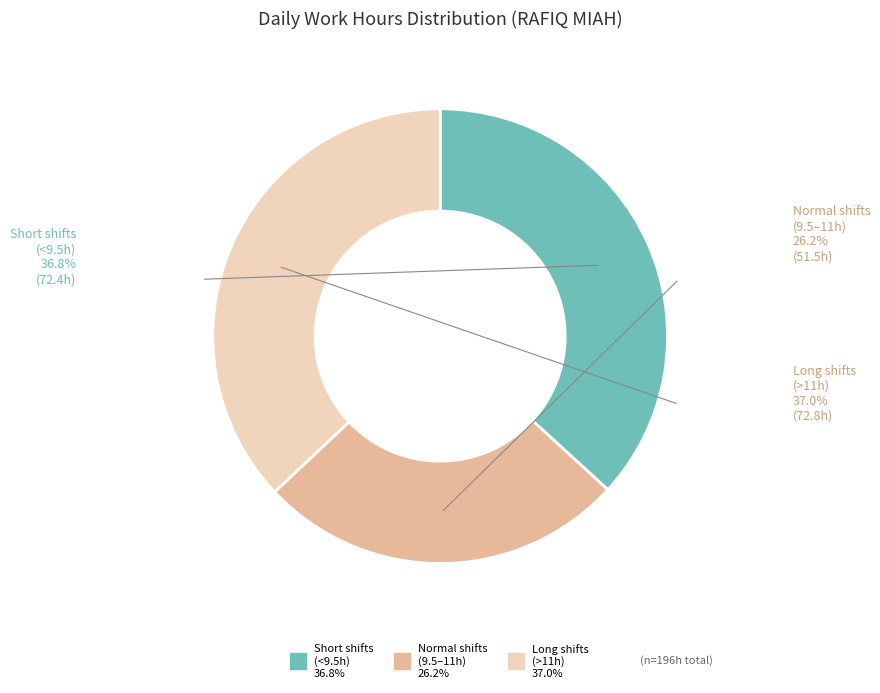

Does any single category account for the majority?

No